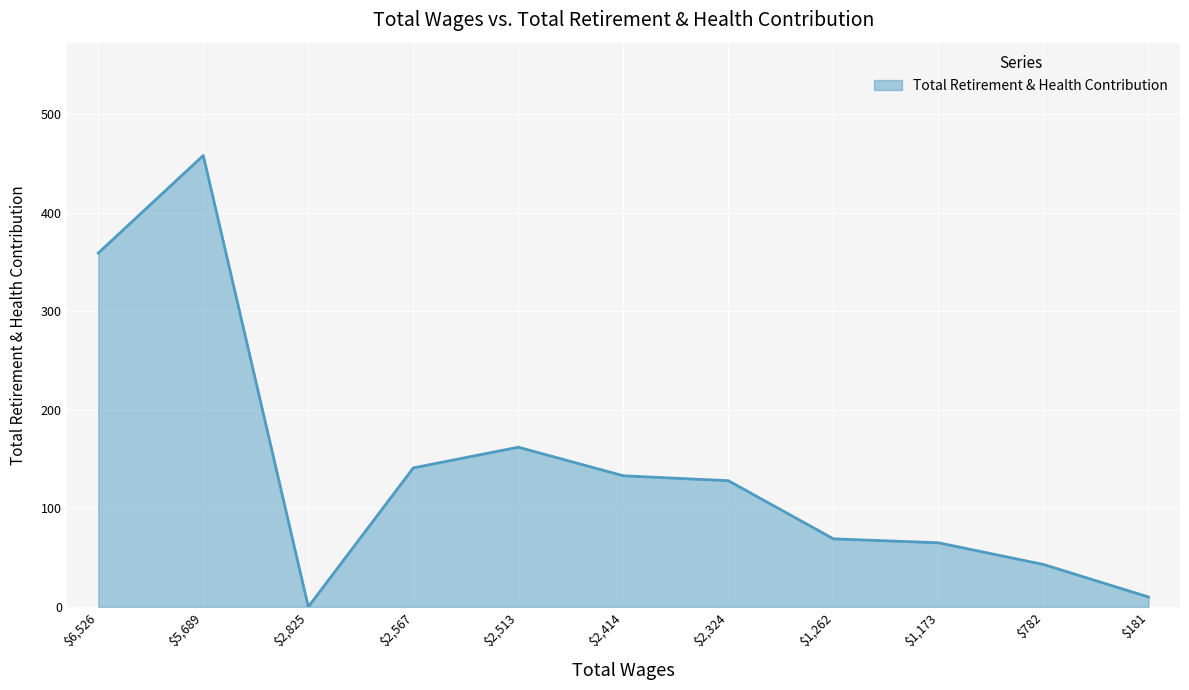

How many values are below 128?

5